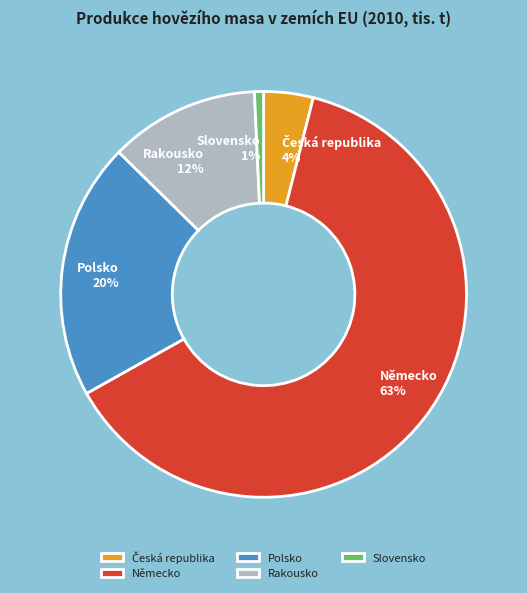

Which slice is the smallest?

Slovensko